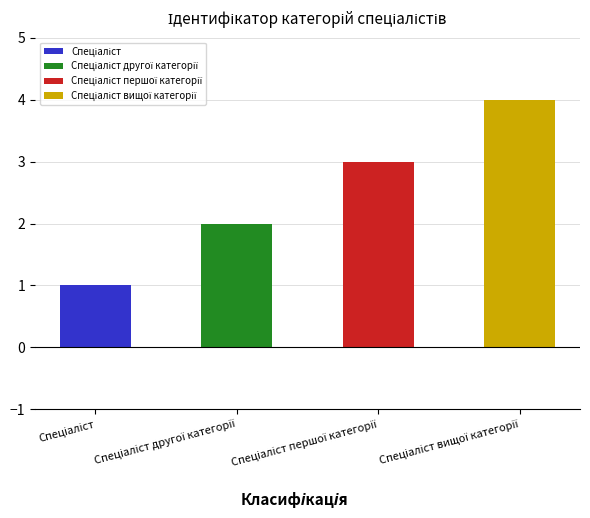

What is the maximum value shown in the chart?

4